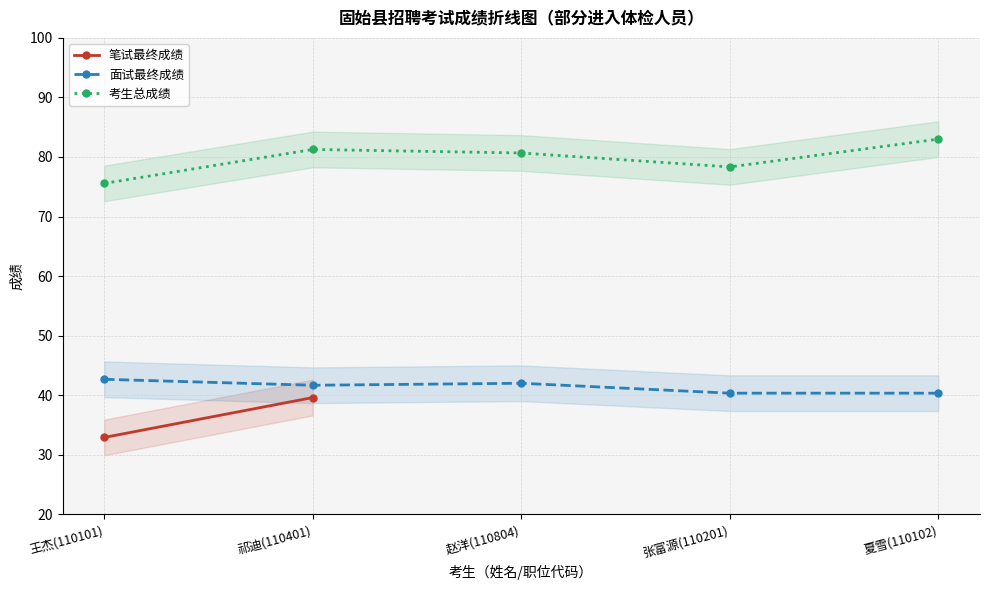

What is the label of the 3rd point from the left?

赵洋(110804)